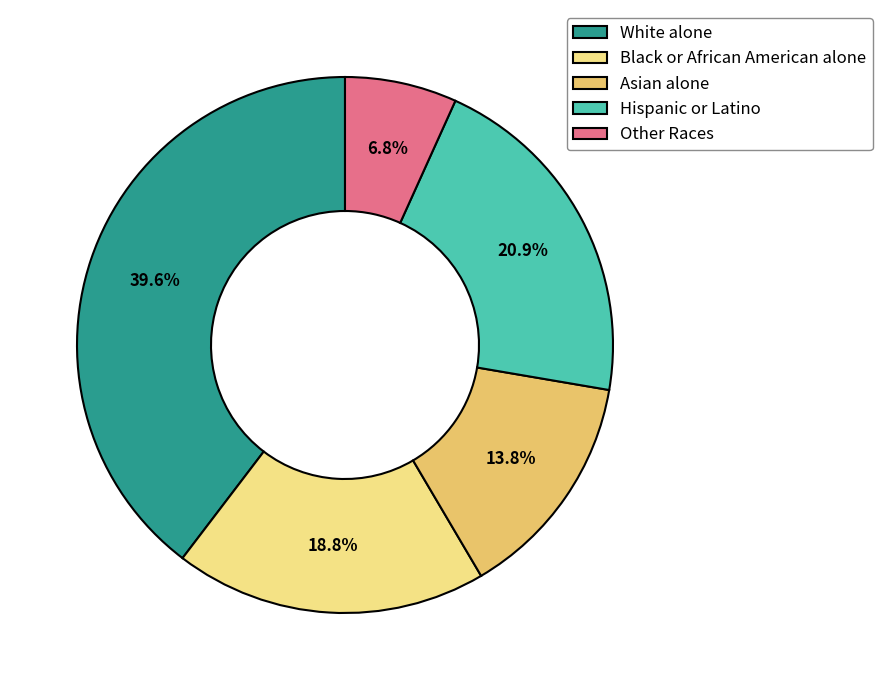

To the nearest percent, what is the difference between the Black or African American alone and Other Races slice percentages?

12%